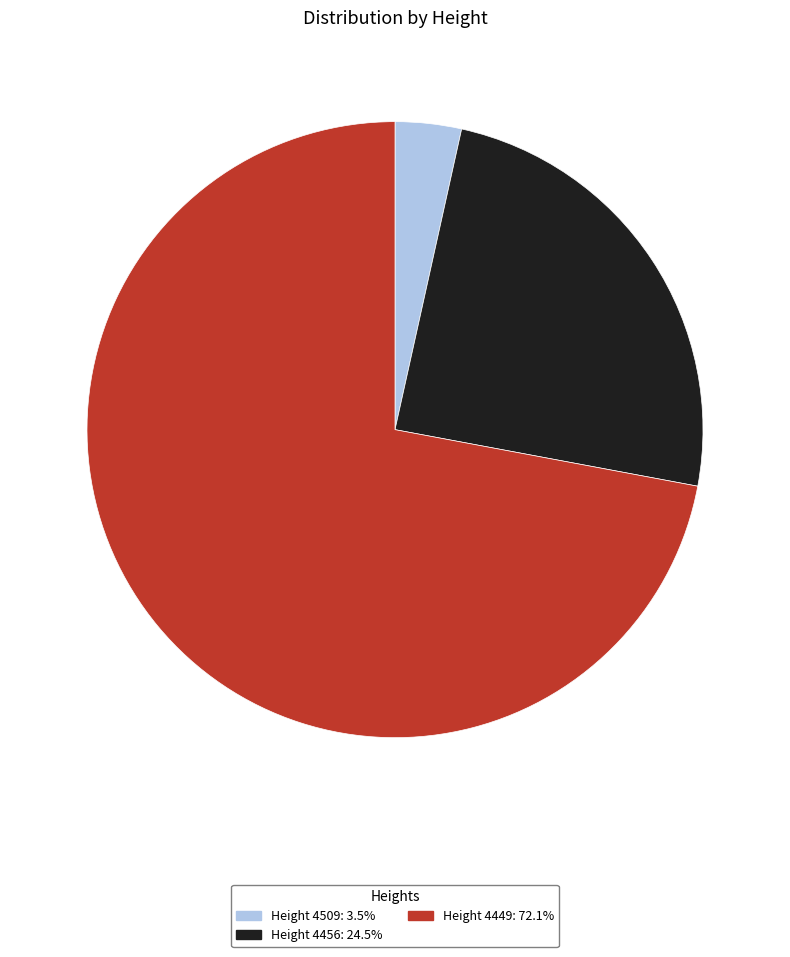

Which category has the biggest portion of the pie?

Height 4449